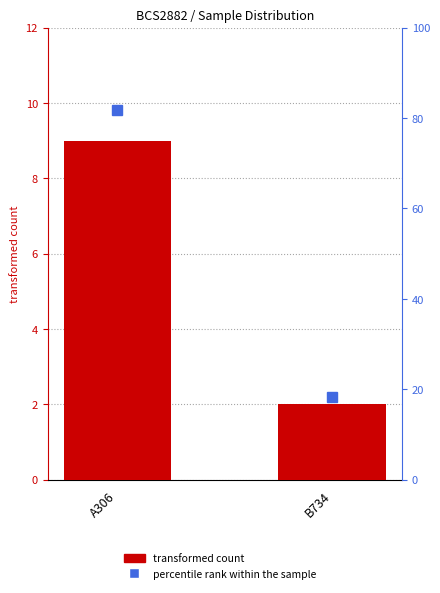

Which label corresponds to the largest value in the chart?

A306